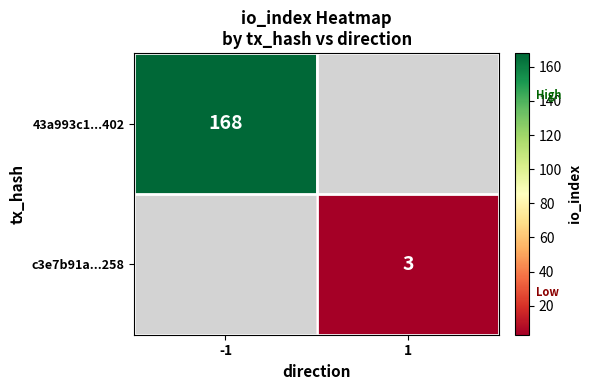

Is the value of c3e7b91a...258 at 1 greater than the value of 43a993c1...402 at -1?

No